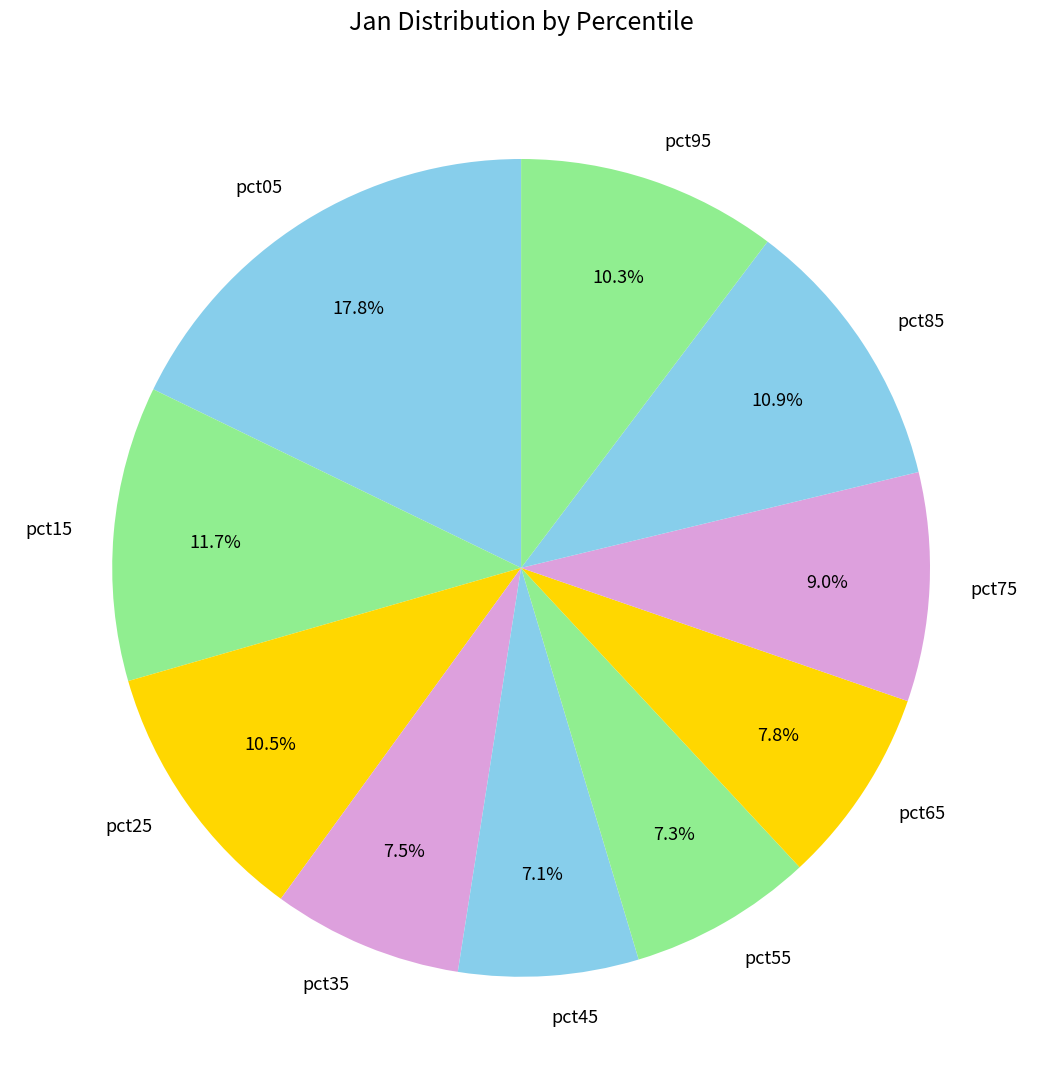

What percentage is the pct75 slice, to the nearest percent?

9%